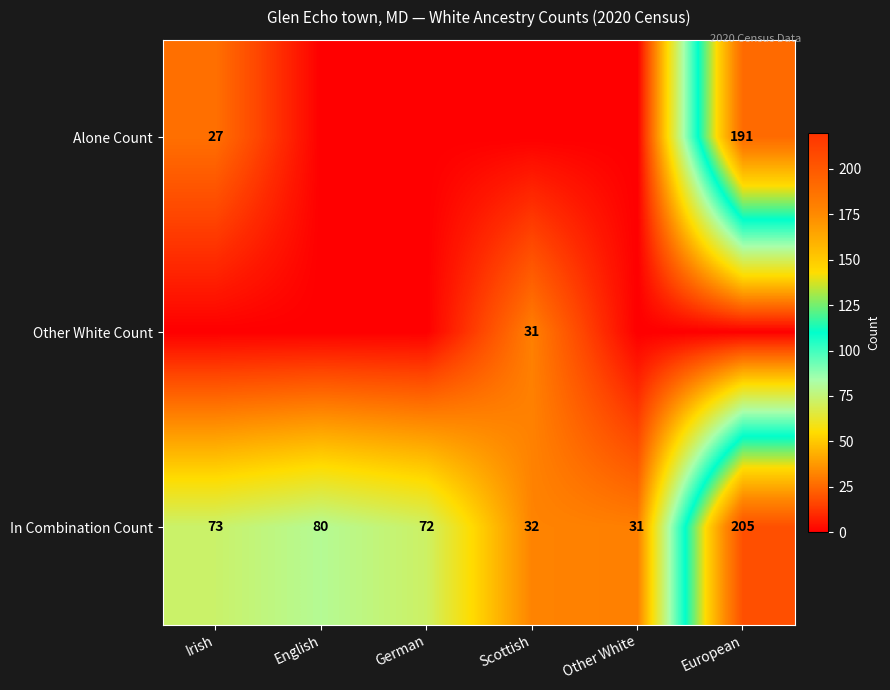

What is the difference between the In Combination Count values at English and Irish?

7